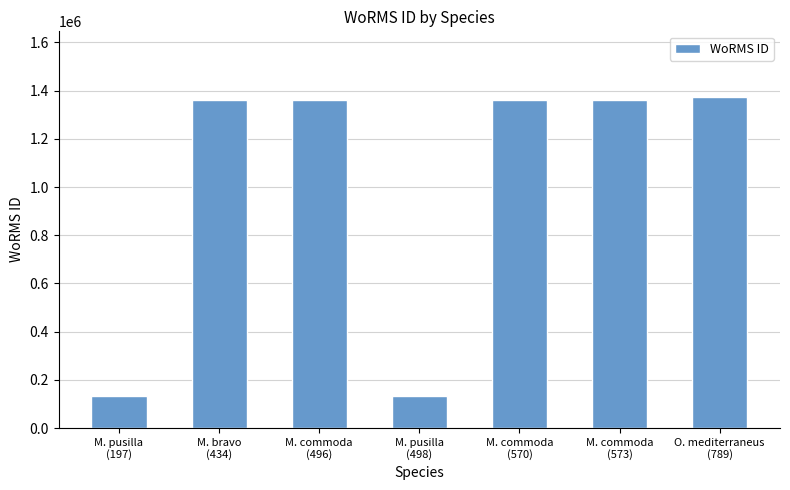

What is the greatest value displayed?

1371633